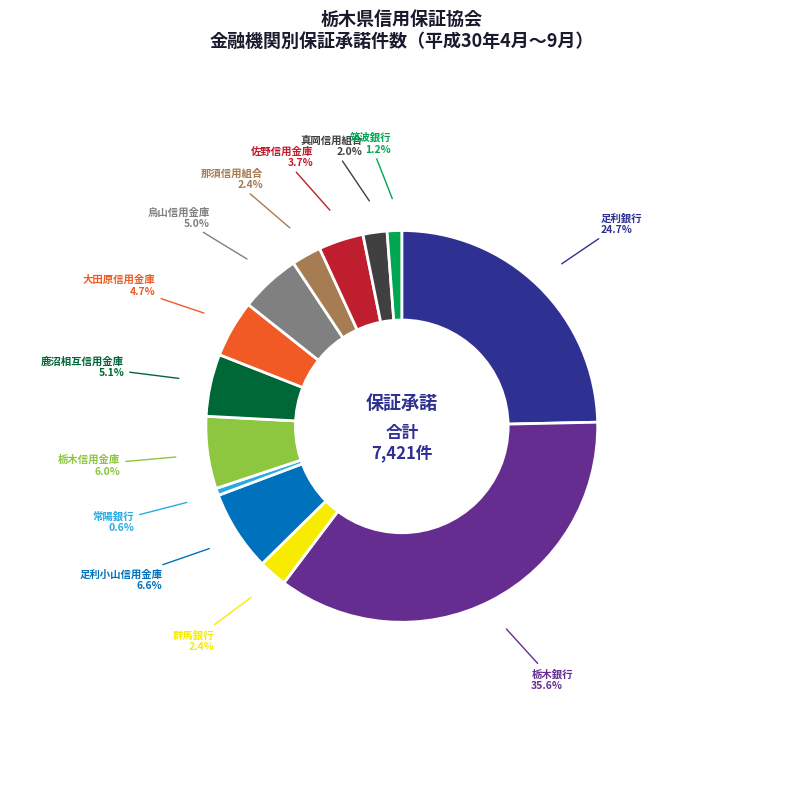

Does any single category account for the majority?

No